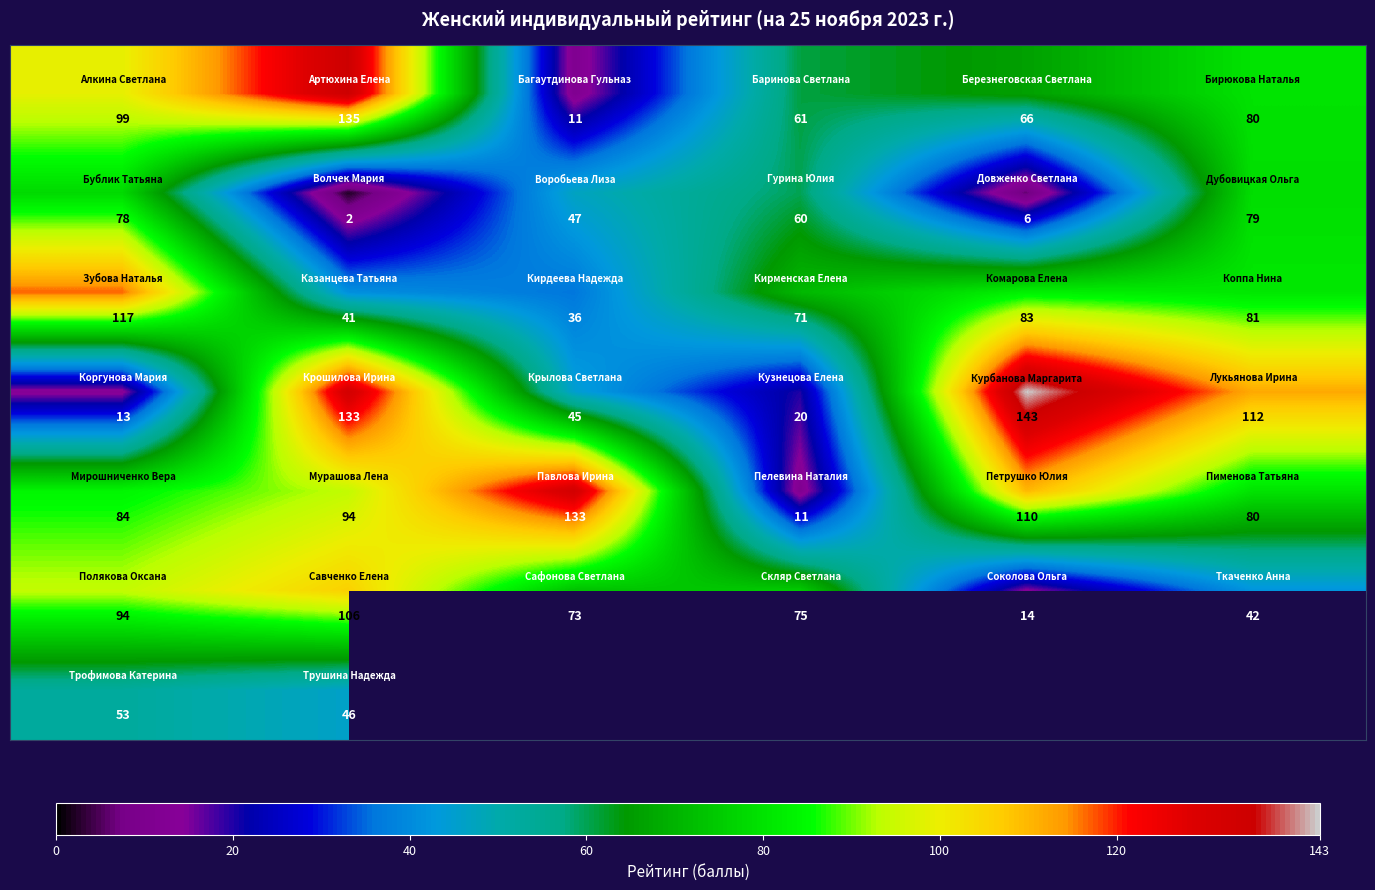

What is the difference between the highest and lowest values at 0?

104.0